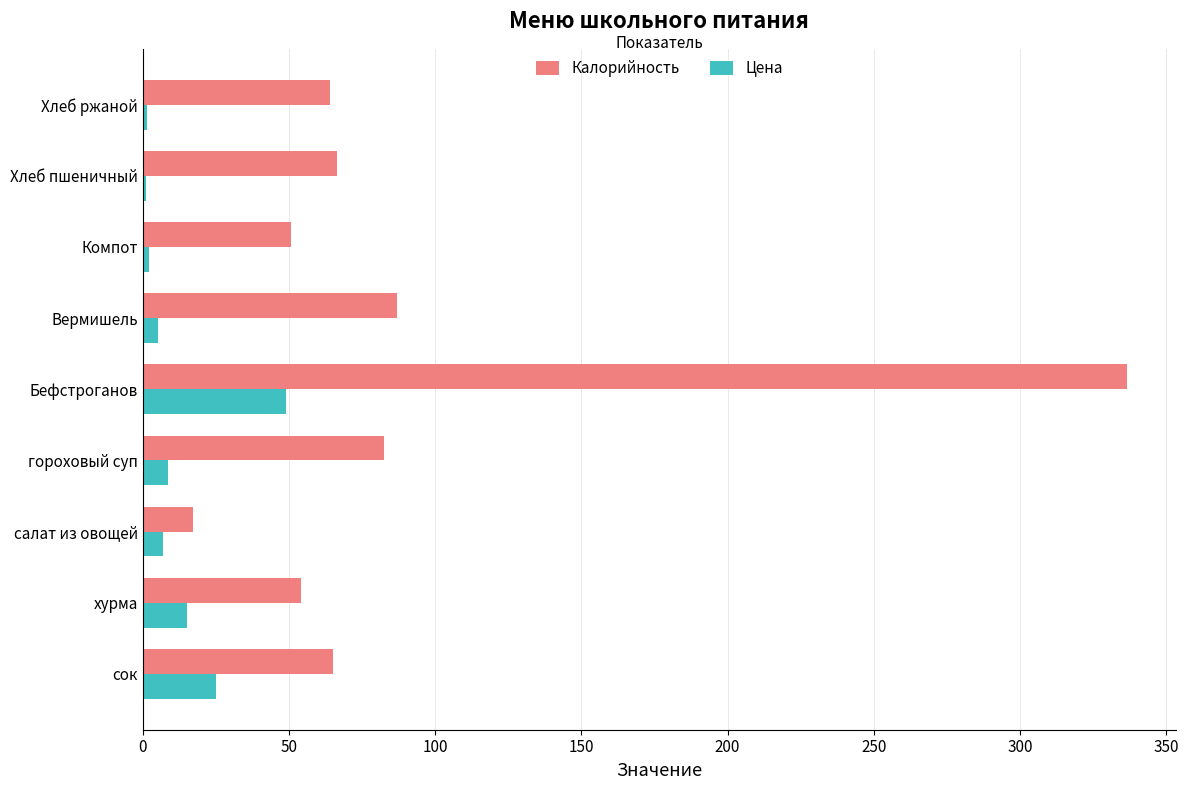

What is the sum of all Калорийность values?

822.7